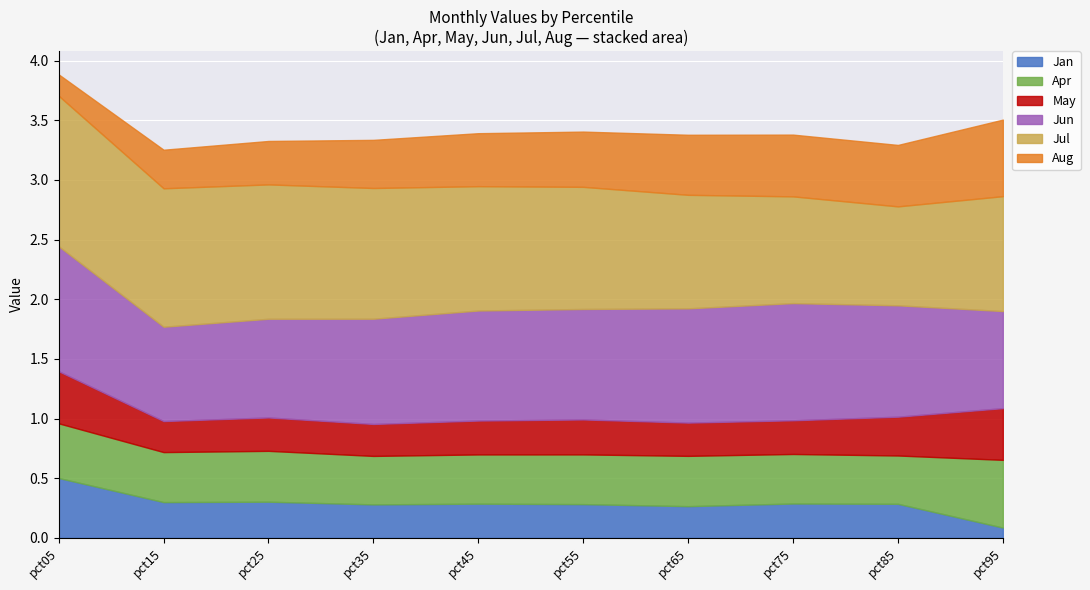

The value of Apr at pct65 is 0.7. True or false?

False